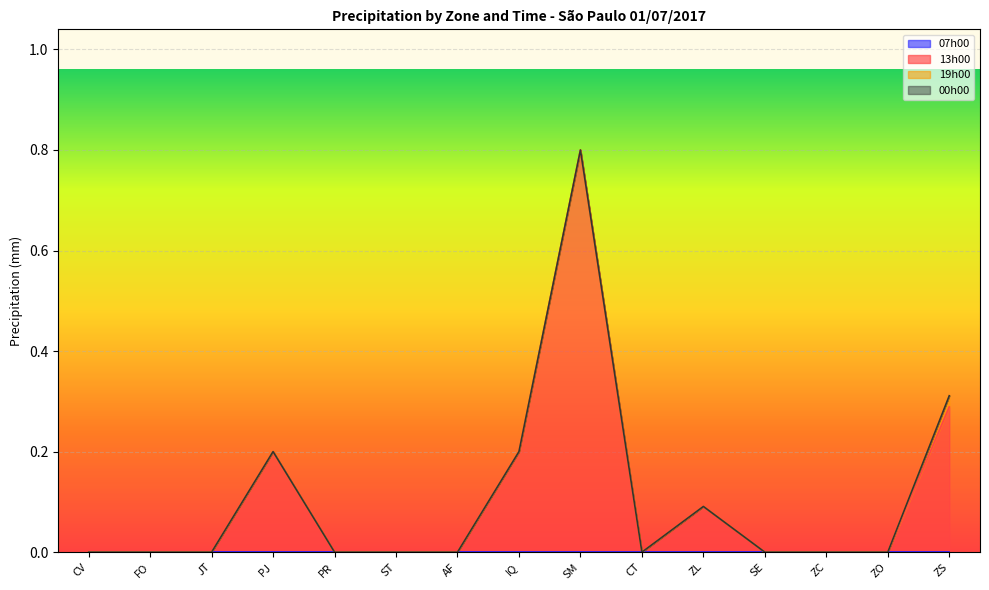

What position from the left is PJ?

4